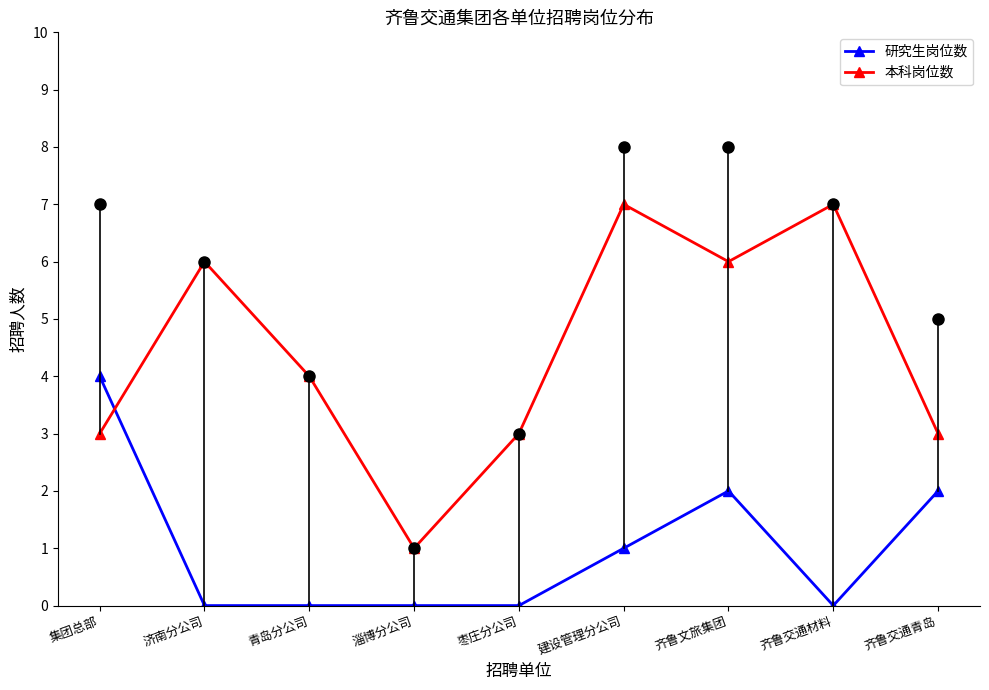

What is the label of the 8th point from the left?

齐鲁交通材料